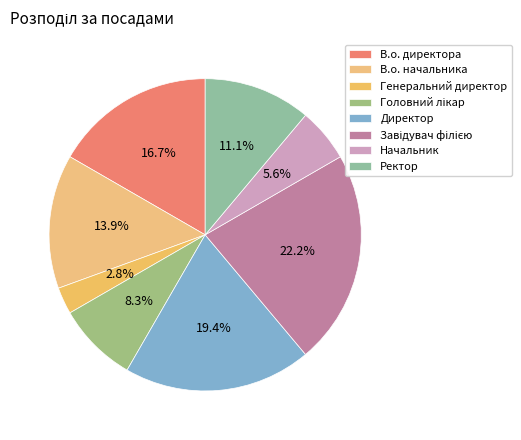

What percentage is the Головний лікар slice, to the nearest percent?

8%